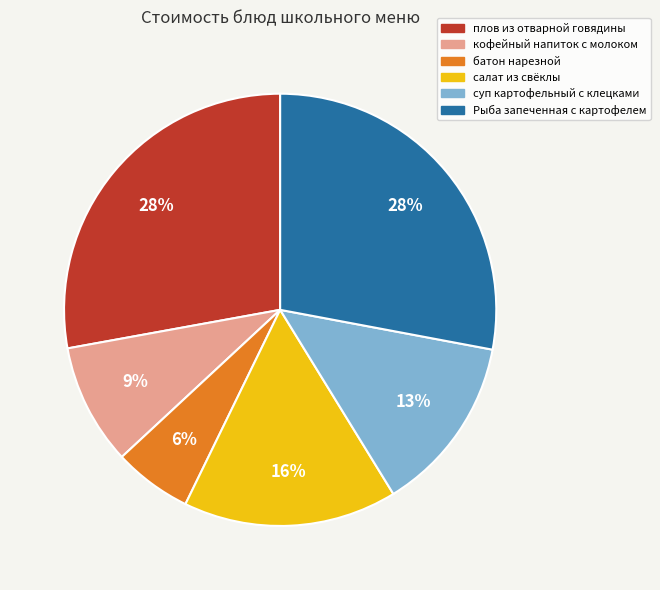

Which category has the smallest portion of the pie?

батон нарезной